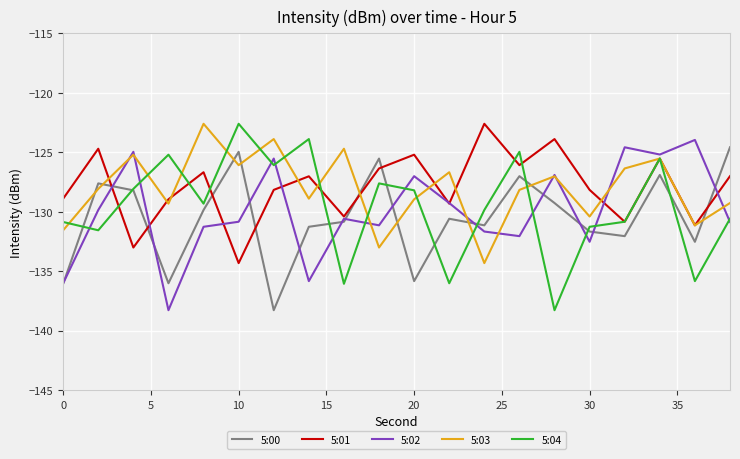

What is the greatest value displayed?

-122.6